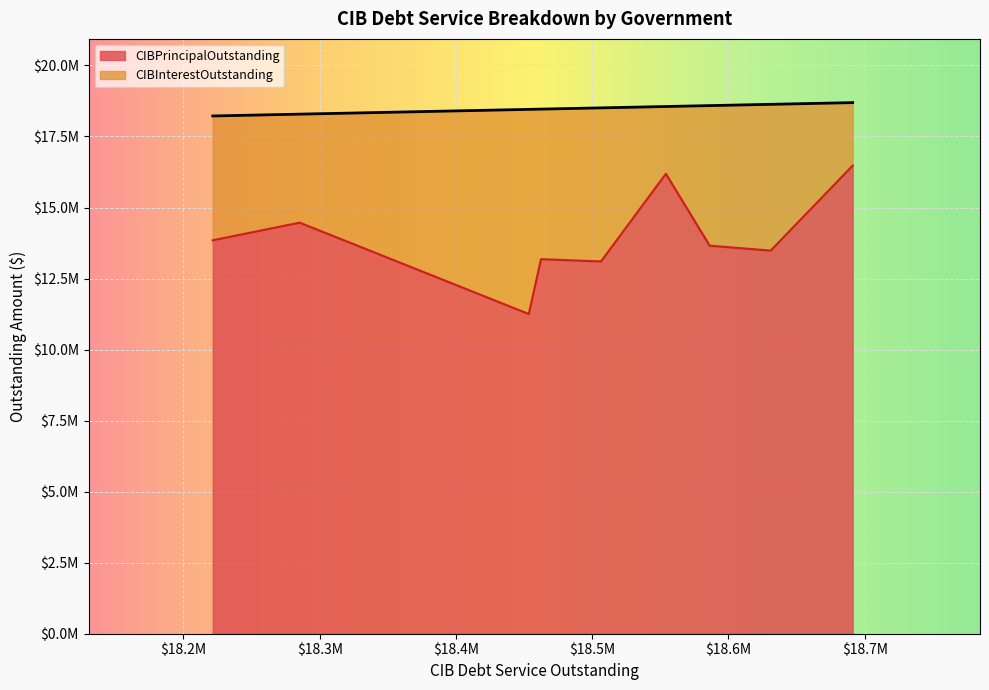

What are all the series names shown in the legend?

CIBPrincipalOutstanding, CIBInterestOutstanding